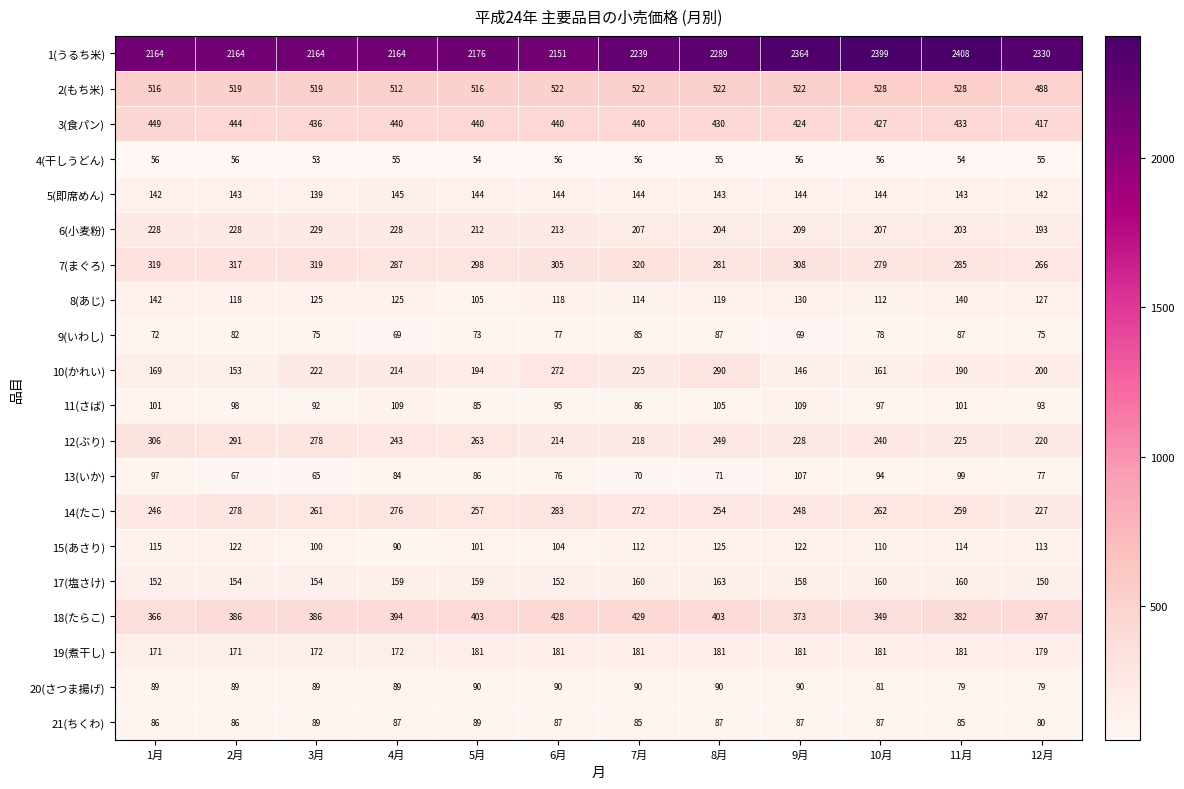

At how many categories does at least one series exceed 1525?

12